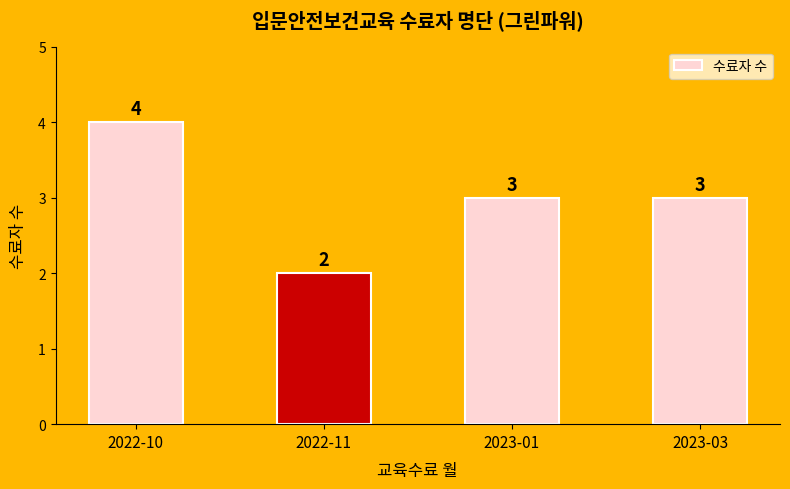

Count the values in the range 3 to 4.

3